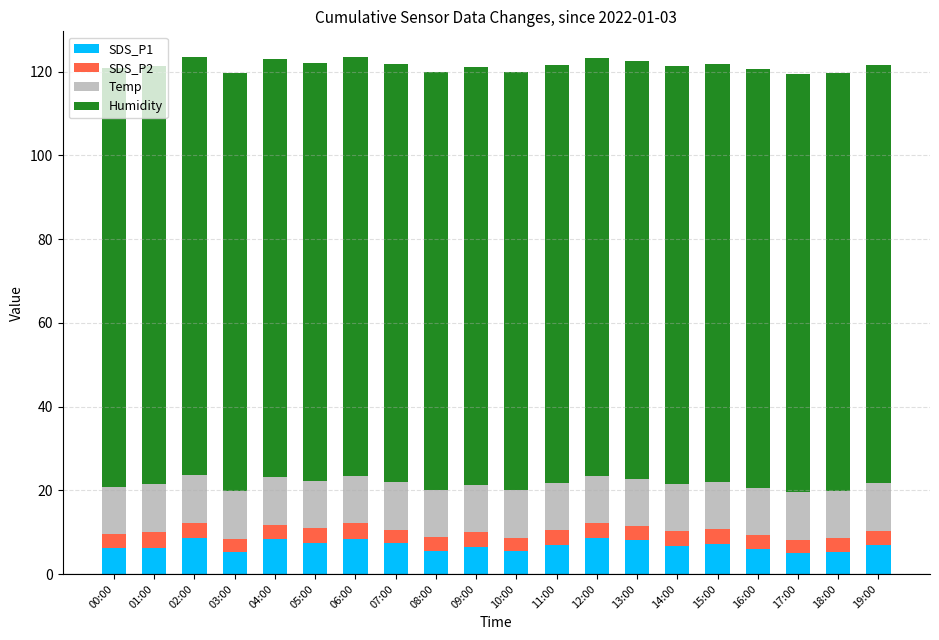

What are all the series names shown in the legend?

SDS_P1, SDS_P2, Temp, Humidity